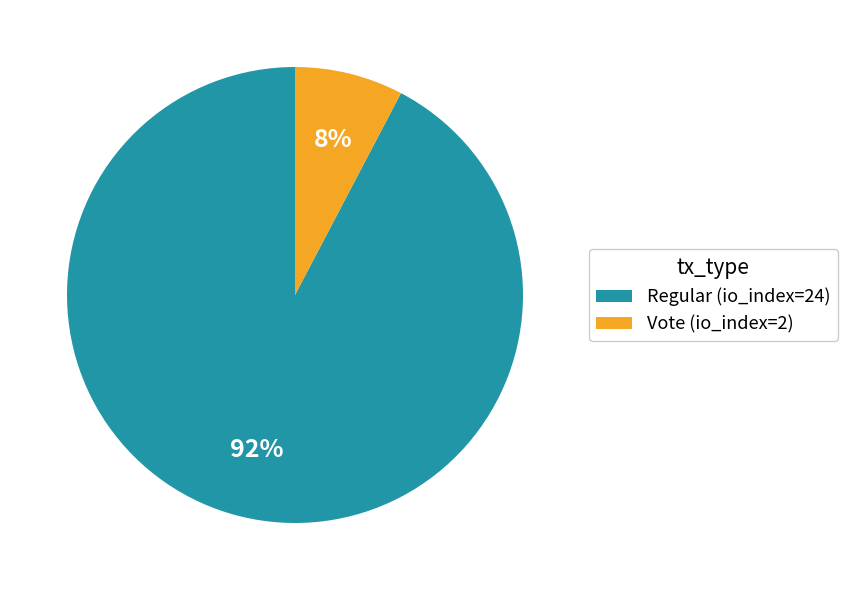

Count the number of slices in the pie.

2